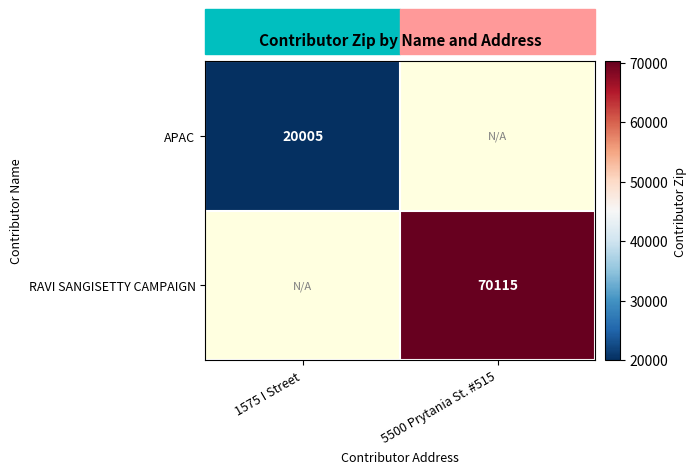

The APAC series shows 12330 at 1575 I Street. True or false?

False